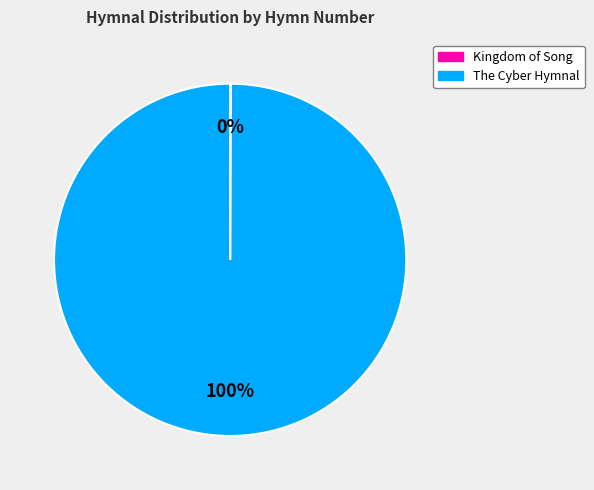

Does any single category account for the majority?

Yes